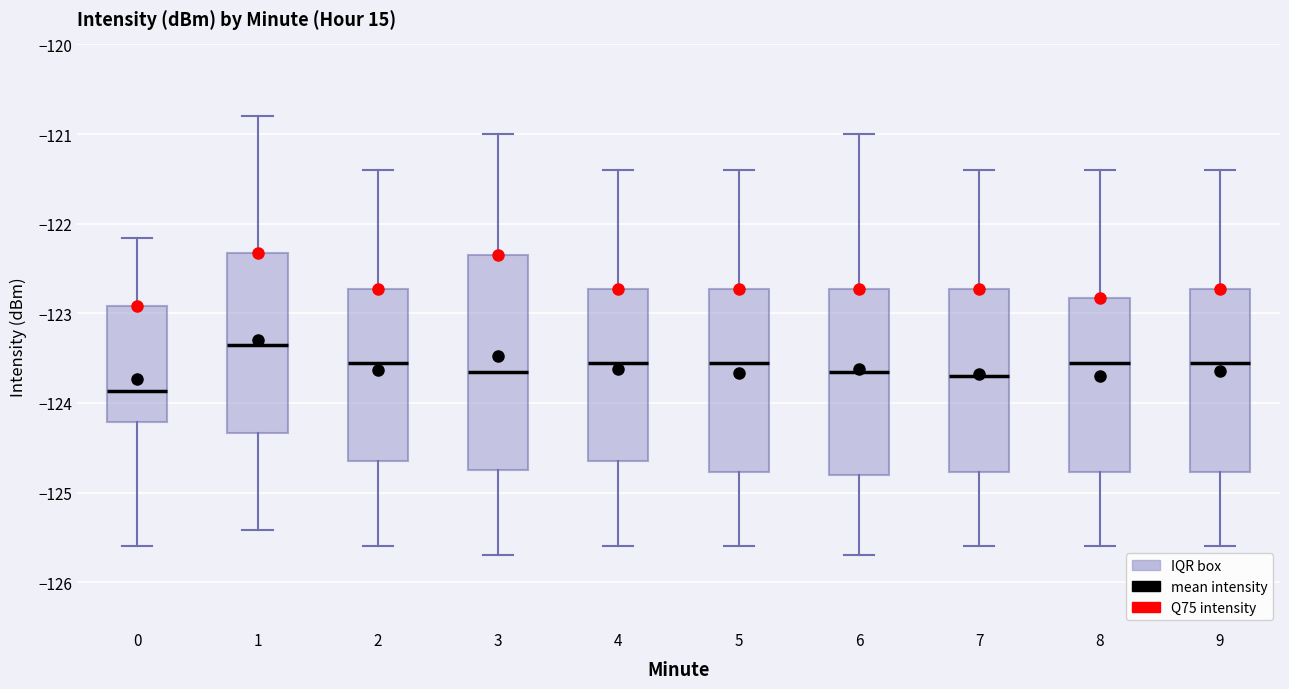

Comparing the boxes themselves (not the whiskers), which one is the tallest?

3